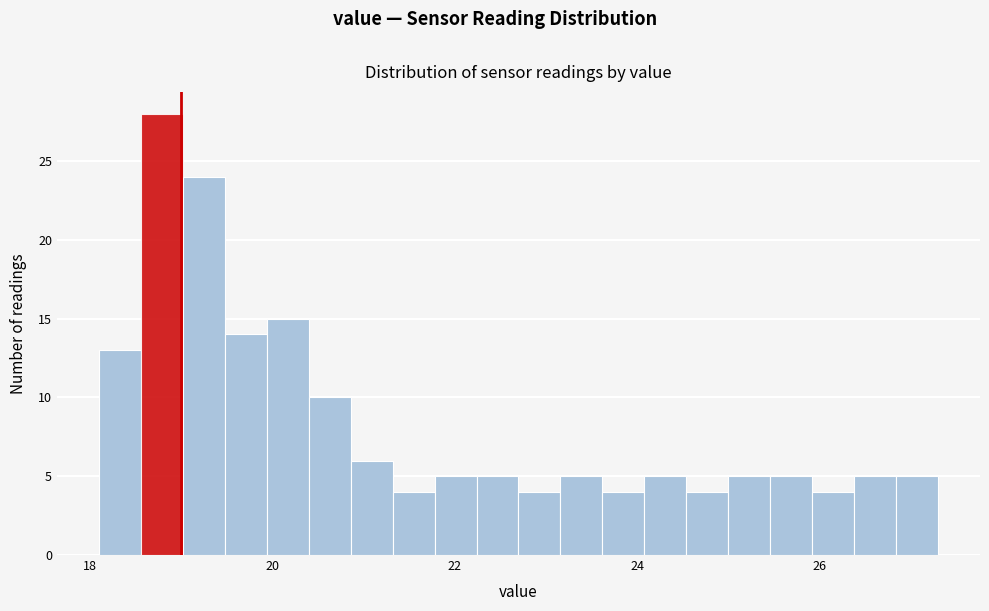

Around what value on the x-axis is the tallest bar? Give the approximate position of its centre, as read against the axis.

18.8